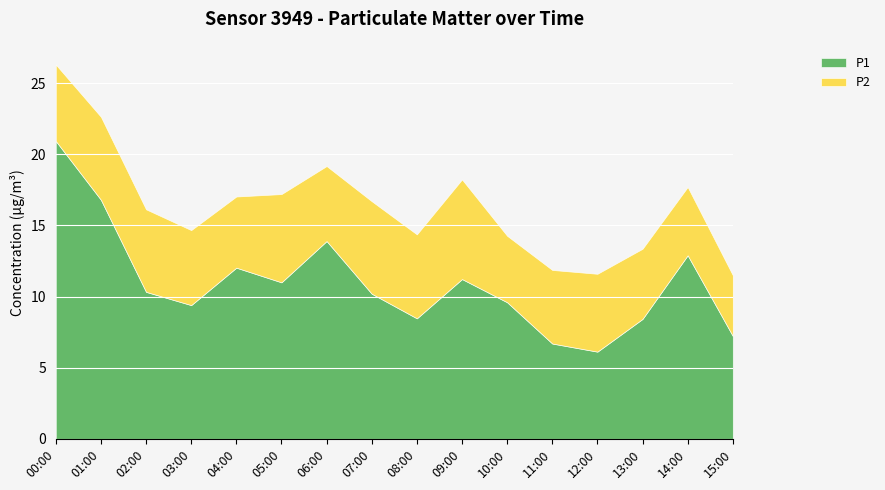

Reading left to right, transcribe all the data shown in this chart.

P1: 00:00=20.9	01:00=16.8	02:00=10.3	03:00=9.4	04:00=12.0	05:00=11.0	06:00=13.9	07:00=10.2	08:00=8.5	09:00=11.2	10:00=9.6	11:00=6.7	12:00=6.1	13:00=8.4	14:00=12.9	15:00=7.2
P2: 00:00=5.4	01:00=5.8	02:00=5.8	03:00=5.3	04:00=5.0	05:00=6.2	06:00=5.3	07:00=6.5	08:00=5.9	09:00=7.0	10:00=4.7	11:00=5.2	12:00=5.5	13:00=4.9	14:00=4.8	15:00=4.3